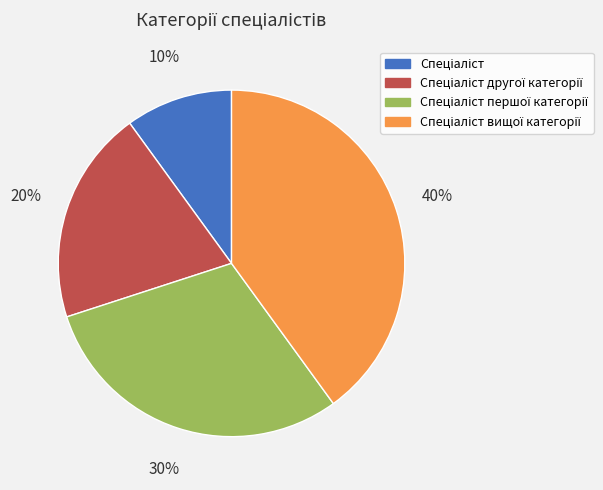

Is there a majority slice in this chart?

No